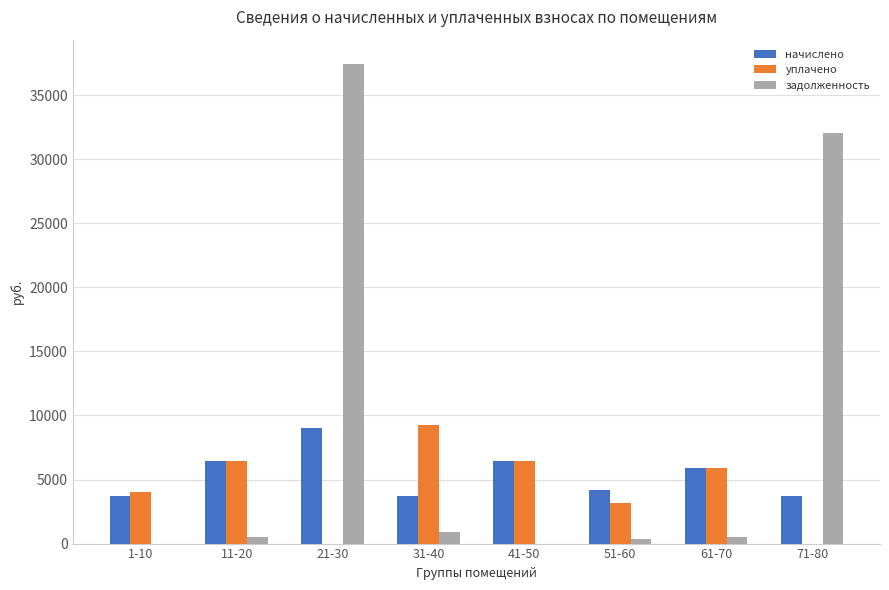

Which series has the largest total across all categories?

задолженность